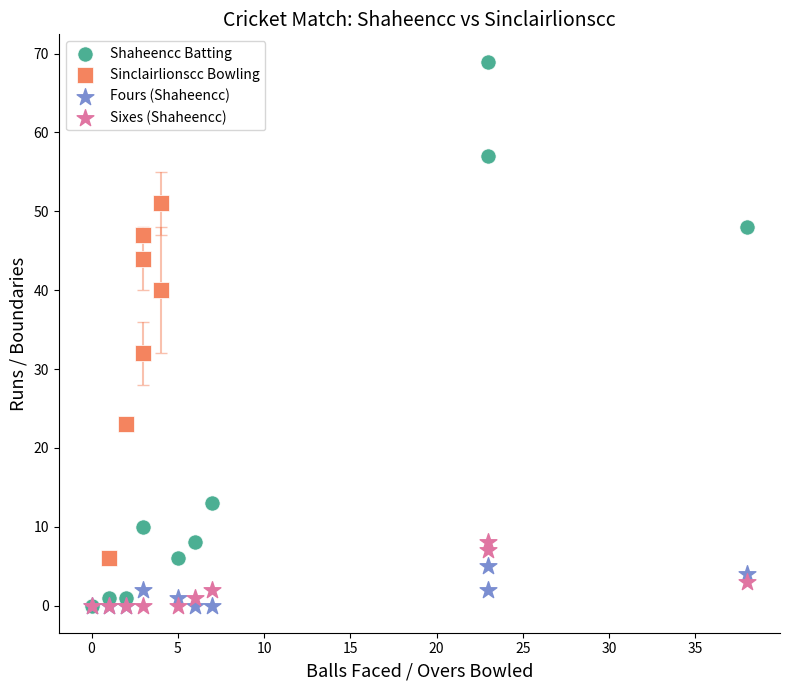

Which series reaches the maximum Y coordinate?

Shaheencc Batting